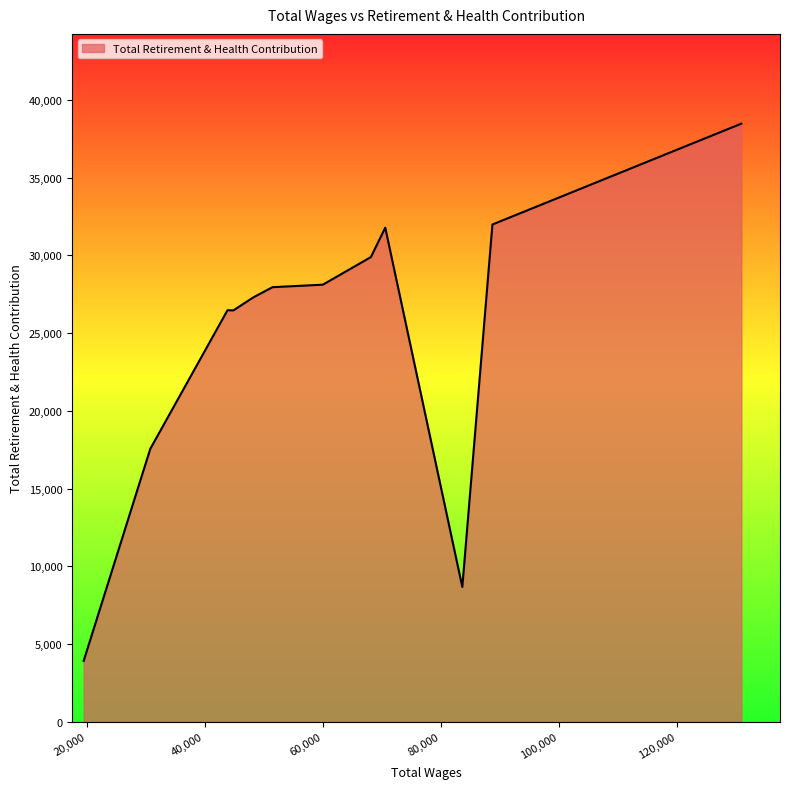

What is the minimum value shown in the chart?

3929